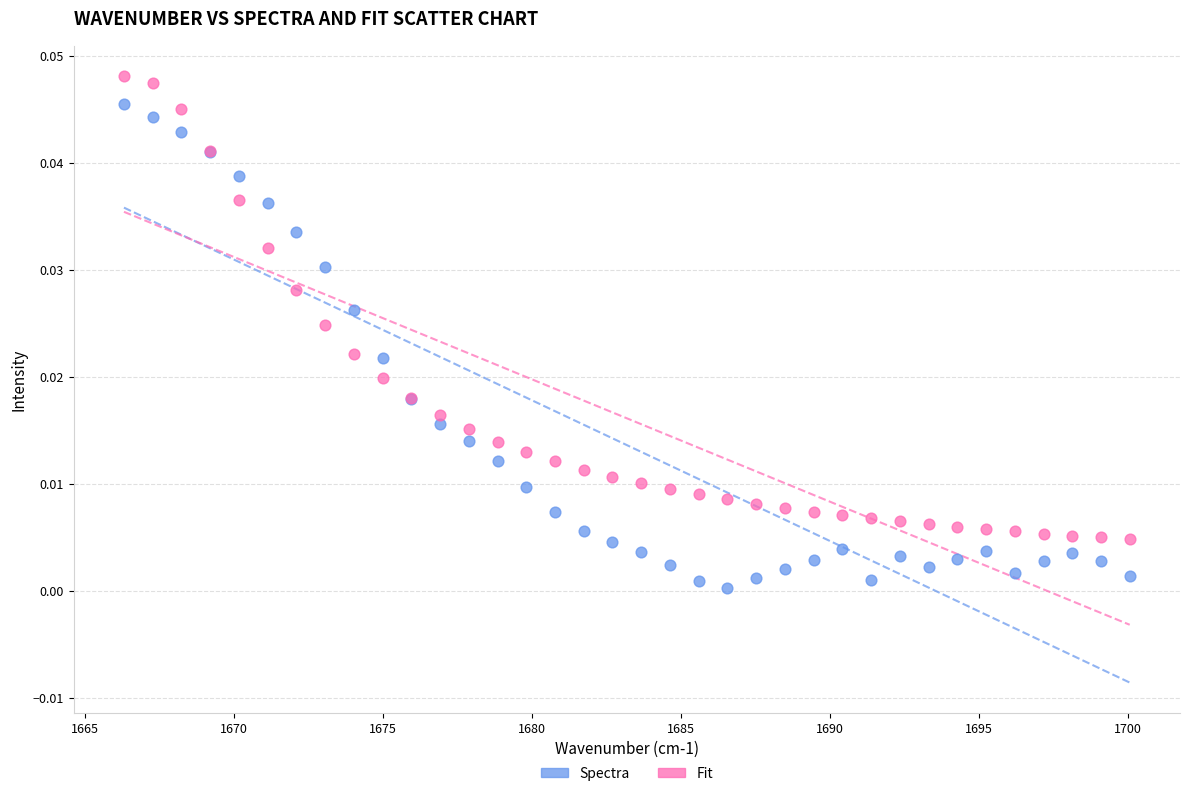

Which series has the widest spread of Y values?

Spectra